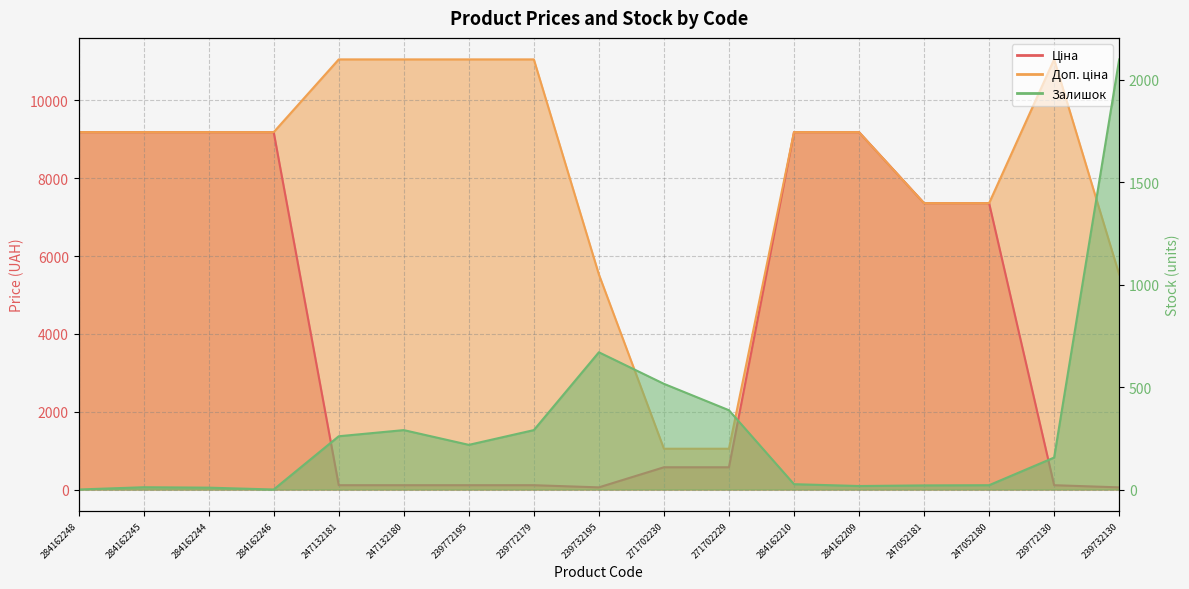

The value of Ціна at 284162209 is 13238.6. True or false?

False